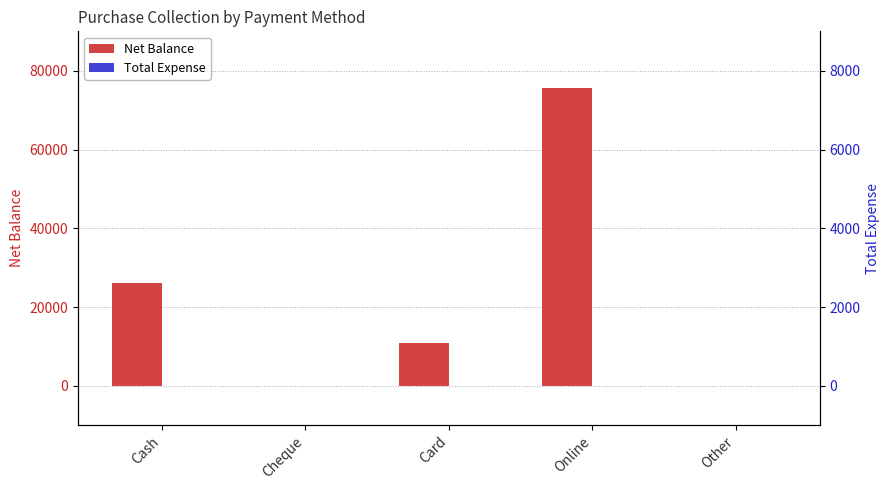

What is the label of the 5th bar from the right?

Cash